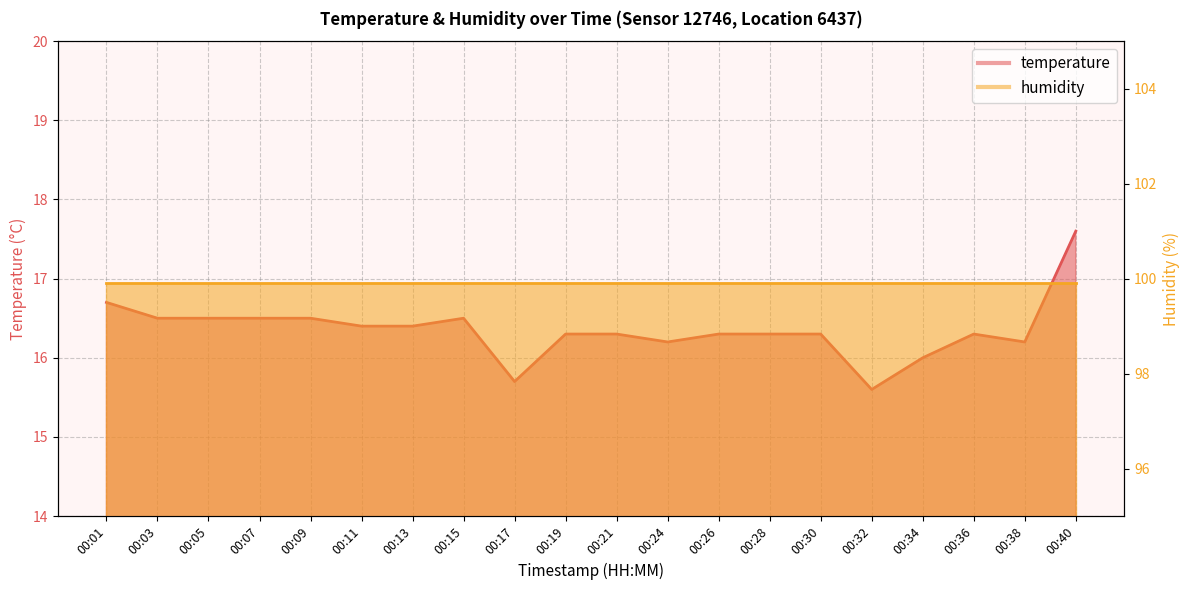

Which category has the lowest value across all series?

00:32